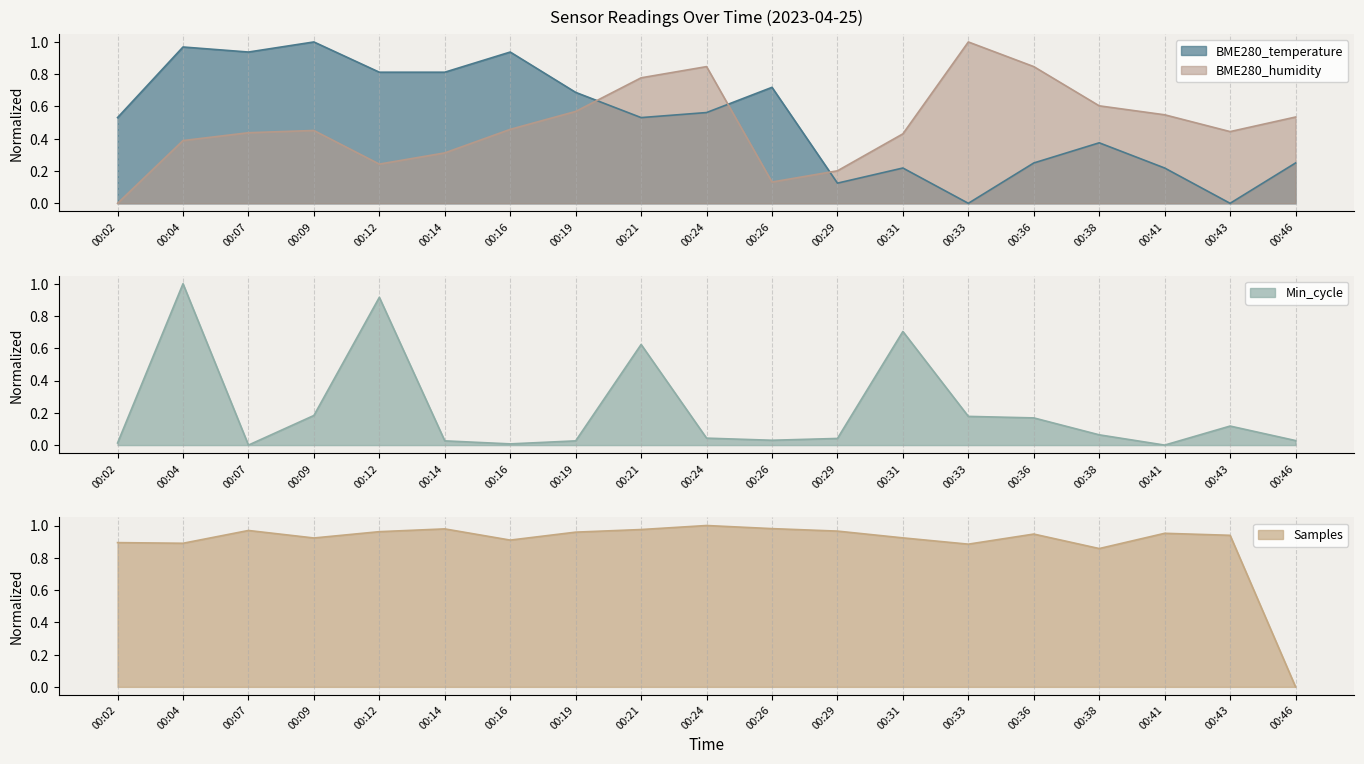

The value of BME280_temperature at 00:24 is 0.2. True or false?

False